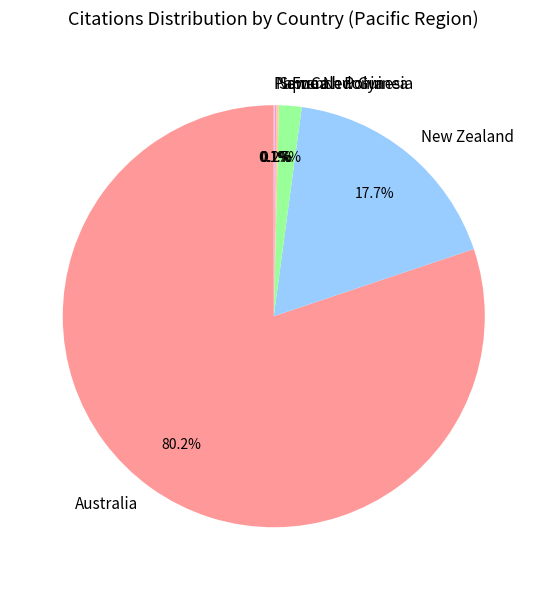

How much of the chart is everything except Australia?

19.8%